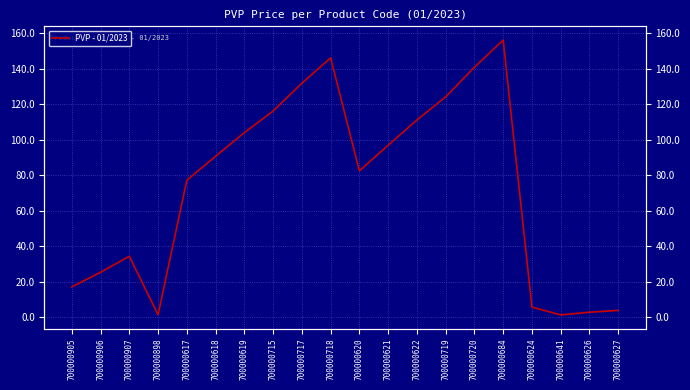

How many values are below 90?

10